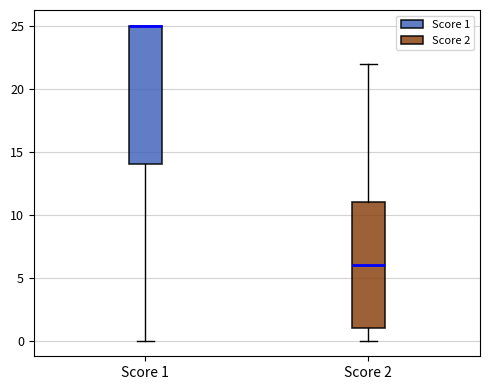

Where is the lower edge of the box for Score 2 on the y-axis? The values are not printed on the chart, so give them approximately, as read against the axis.

1